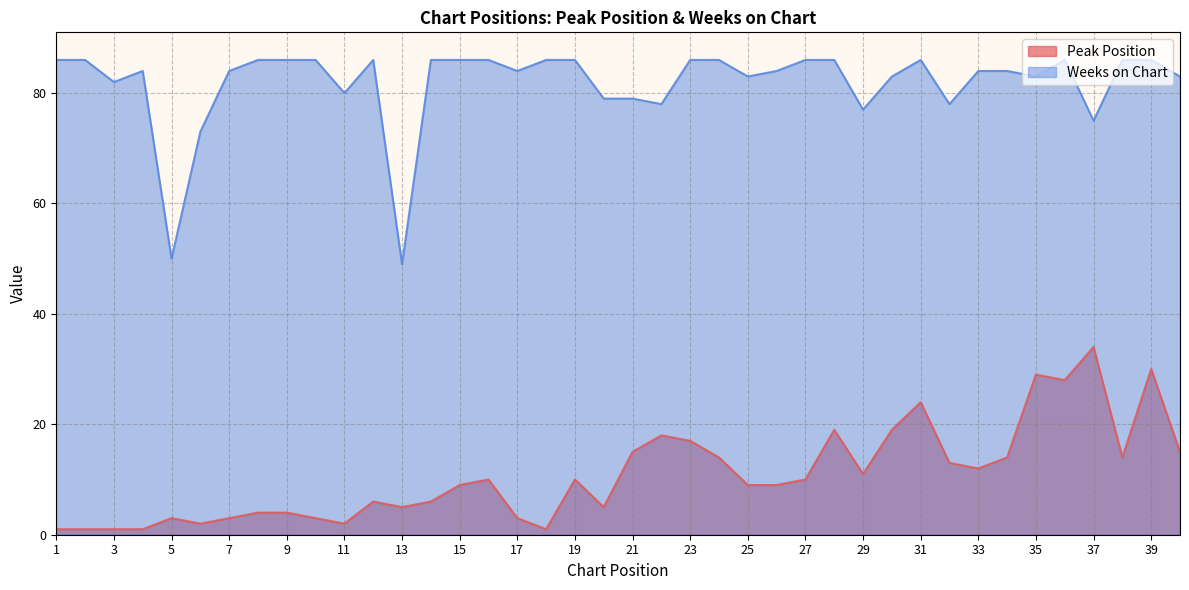

How many data points in Peak Position are above 10?

17